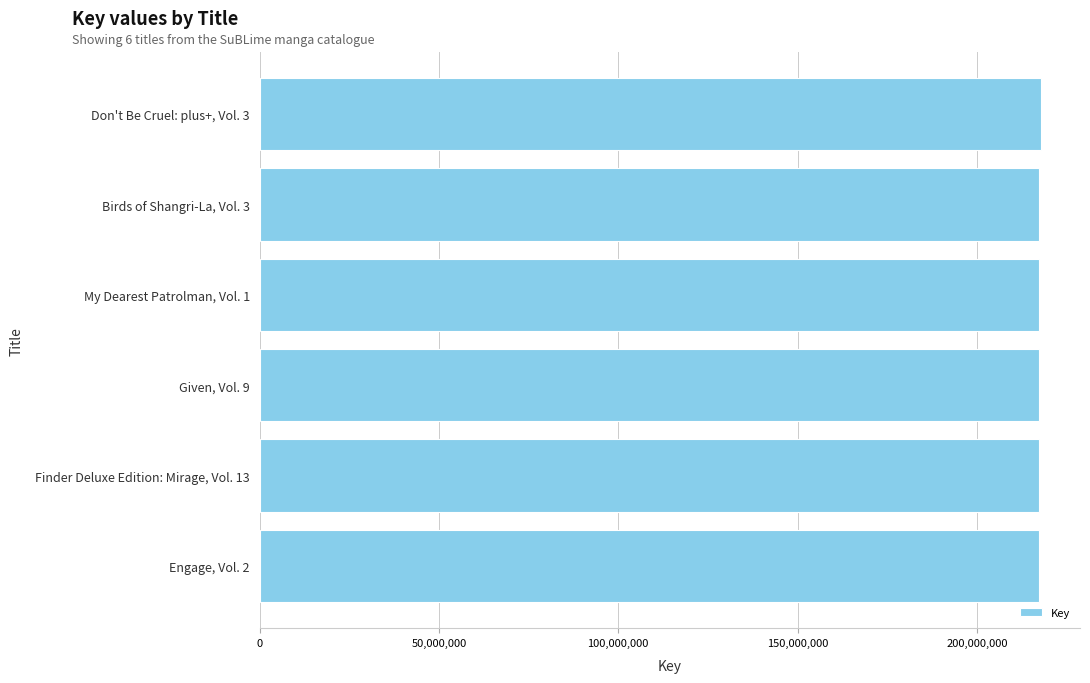

The value at My Dearest Patrolman, Vol. 1 is 59735605. True or false?

False